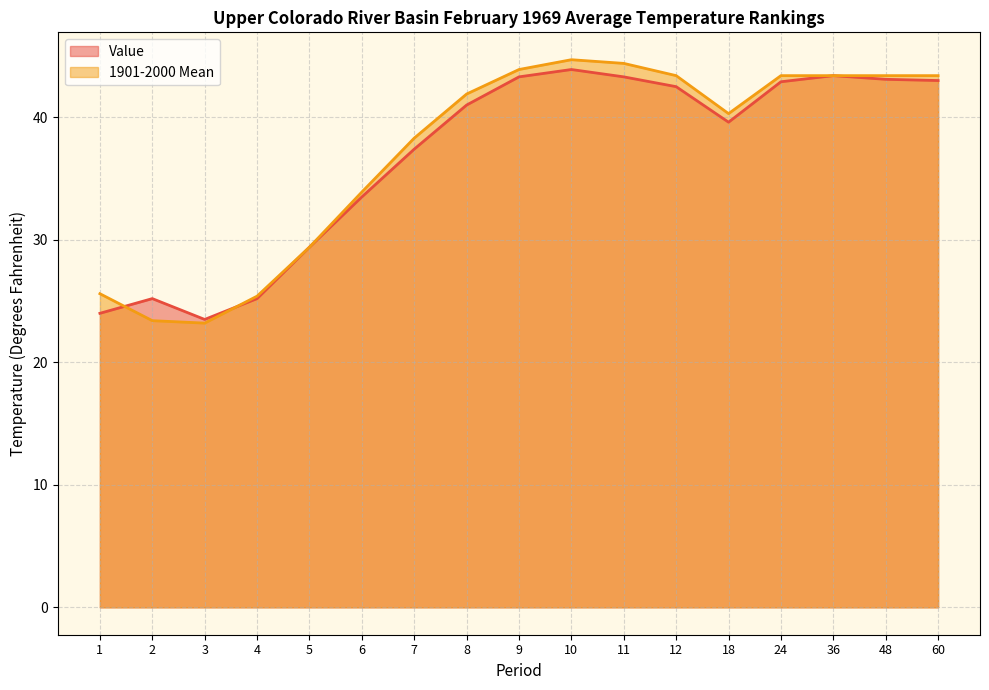

What is the difference between the maximum and second lowest values in the Value series?

19.9